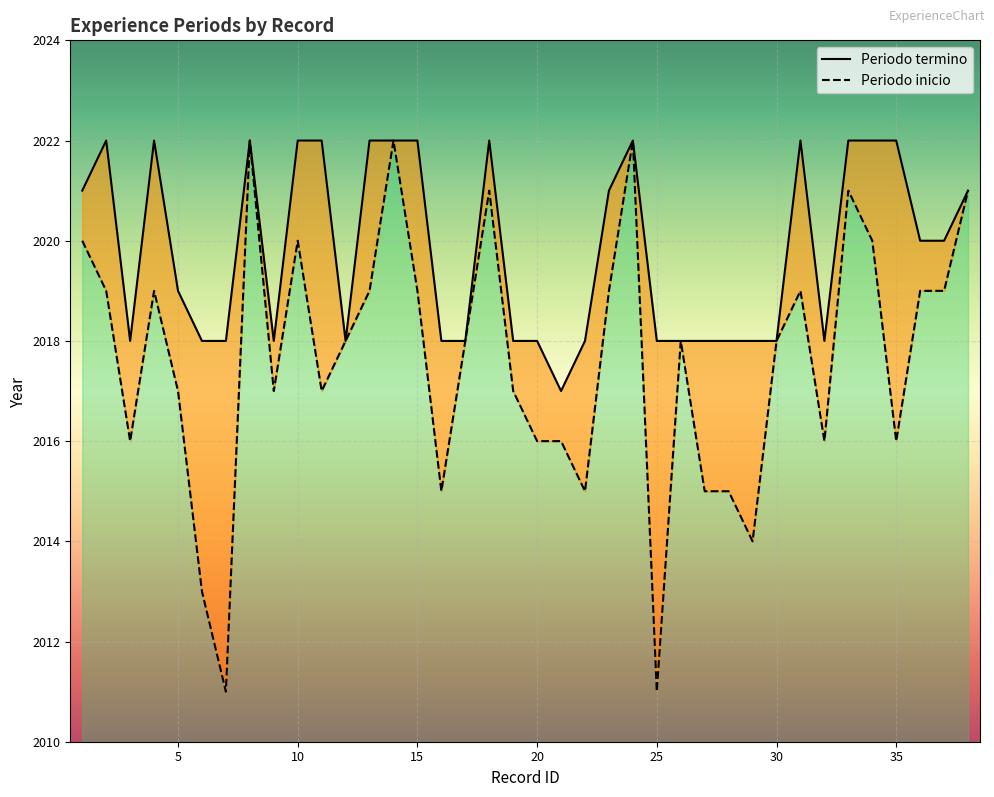

Reading left to right, extract all data points from this chart.

Periodo inicio: 1=2020	2=2019	3=2016	4=2019	5=2017	6=2013	7=2011	8=2022	9=2017	10=2020	11=2017	12=2018	13=2019	14=2022	15=2019	16=2015	17=2018	18=2021	19=2017	20=2016	21=2016	22=2015	23=2019	24=2022	25=2011	26=2018	27=2015	28=2015	29=2014	30=2018	31=2019	32=2016	33=2021	34=2020	35=2016	36=2019	37=2019	38=2021
Periodo termino: 1=2021	2=2022	3=2018	4=2022	5=2019	6=2018	7=2018	8=2022	9=2018	10=2022	11=2022	12=2018	13=2022	14=2022	15=2022	16=2018	17=2018	18=2022	19=2018	20=2018	21=2017	22=2018	23=2021	24=2022	25=2018	26=2018	27=2018	28=2018	29=2018	30=2018	31=2022	32=2018	33=2022	34=2022	35=2022	36=2020	37=2020	38=2021